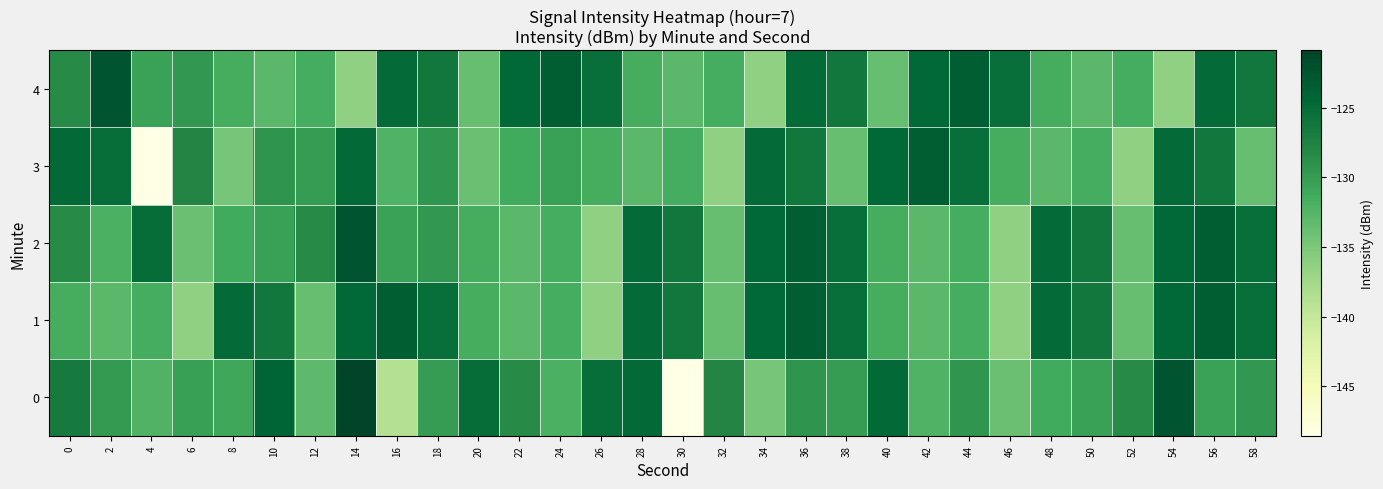

Reading left to right, extract all data points from this chart.

0: 0=-126.6	2=-129.8	4=-132.3	6=-130.4	8=-131.0	10=-124.2	12=-133.1	14=-120.9	16=-138.7	18=-130.0	20=-125.0	22=-128.4	24=-132.0	26=-125.2	28=-124.6	30=-148.6	32=-127.9	34=-134.6	36=-129.2	38=-130.0	40=-124.6	42=-132.2	44=-129.4	46=-133.9	48=-131.3	50=-130.5	52=-128.4	54=-122.4	56=-130.6	58=-129.6
1: 0=-131.7	2=-132.9	4=-131.6	6=-136.2	8=-124.8	10=-126.2	12=-133.7	14=-124.5	16=-123.4	18=-125.2	20=-131.7	22=-132.9	24=-131.6	26=-136.2	28=-124.8	30=-126.2	32=-133.7	34=-124.5	36=-123.4	38=-125.2	40=-131.7	42=-132.9	44=-131.6	46=-136.2	48=-124.8	50=-126.2	52=-133.7	54=-124.5	56=-123.4	58=-125.2
2: 0=-128.4	2=-132.0	4=-125.0	6=-133.9	8=-131.3	10=-130.5	12=-128.4	14=-122.4	16=-130.6	18=-129.6	20=-131.7	22=-132.9	24=-131.6	26=-136.2	28=-124.8	30=-126.2	32=-133.7	34=-124.5	36=-123.4	38=-125.2	40=-131.7	42=-132.9	44=-131.6	46=-136.2	48=-124.8	50=-126.2	52=-133.7	54=-124.5	56=-123.4	58=-125.2
3: 0=-124.6	2=-125.2	4=-148.6	6=-127.9	8=-134.6	10=-129.2	12=-130.0	14=-124.6	16=-132.2	18=-129.4	20=-133.9	22=-131.3	24=-130.5	26=-131.7	28=-132.9	30=-131.6	32=-136.2	34=-124.8	36=-126.2	38=-133.7	40=-124.5	42=-123.4	44=-125.2	46=-131.7	48=-132.9	50=-131.6	52=-136.2	54=-124.8	56=-126.2	58=-133.7
4: 0=-128.4	2=-122.4	4=-130.6	6=-129.6	8=-131.7	10=-132.9	12=-131.6	14=-136.2	16=-124.8	18=-126.2	20=-133.7	22=-124.5	24=-123.4	26=-125.2	28=-131.7	30=-132.9	32=-131.6	34=-136.2	36=-124.8	38=-126.2	40=-133.7	42=-124.5	44=-123.4	46=-125.2	48=-131.7	50=-132.9	52=-131.6	54=-136.2	56=-124.8	58=-126.2